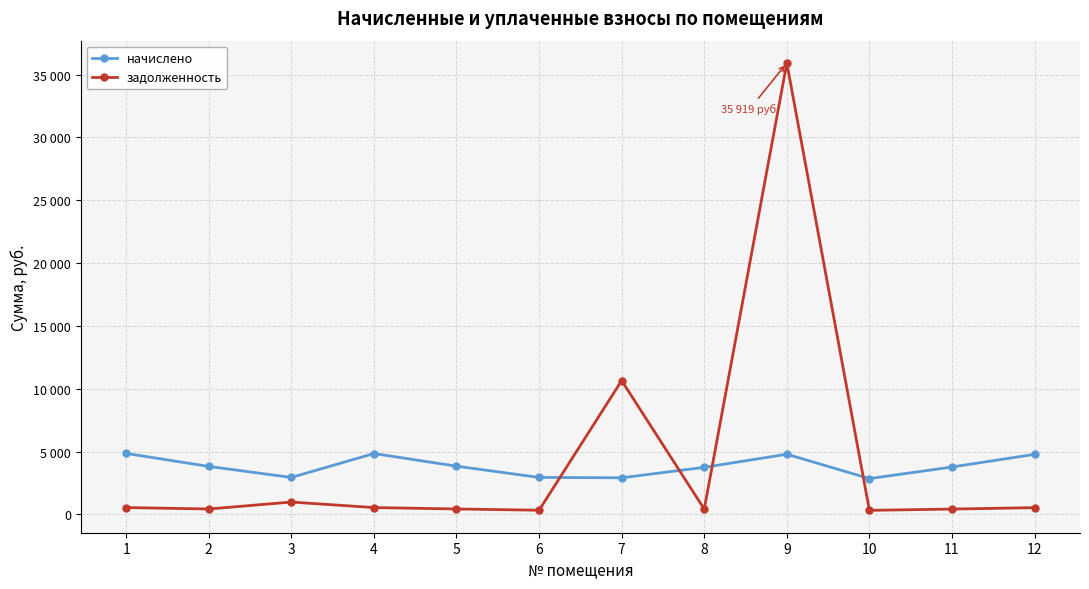

What is the value of the задолженность point at the 8th from the left?

415.5